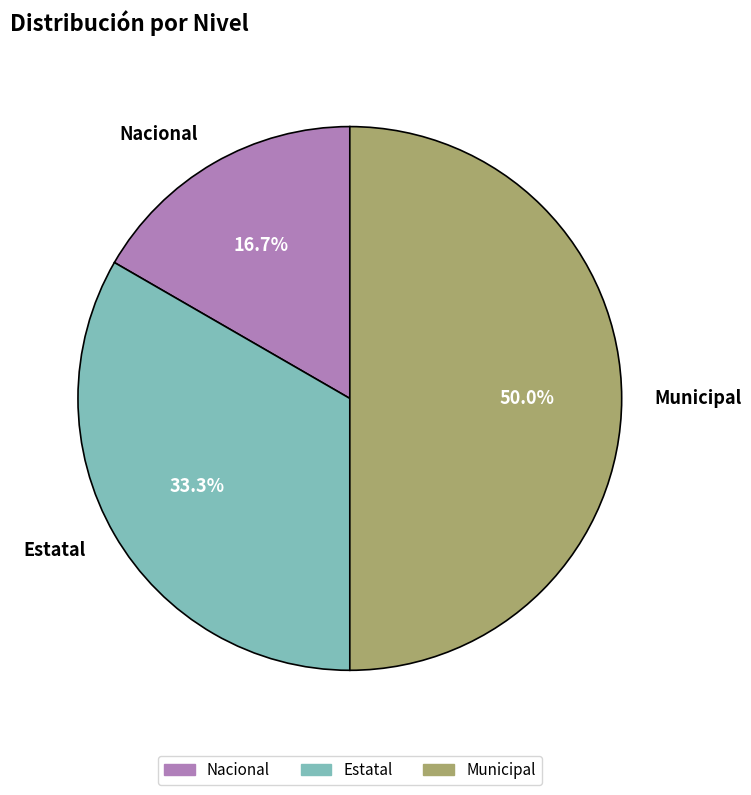

Between Nacional and Estatal, which is larger?

Estatal